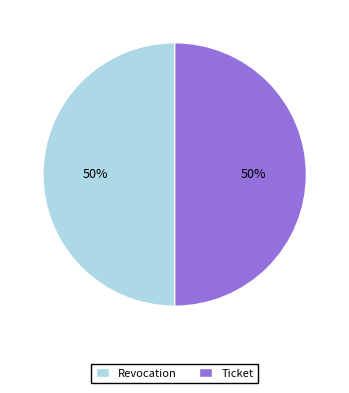

Count the number of slices in the pie.

2